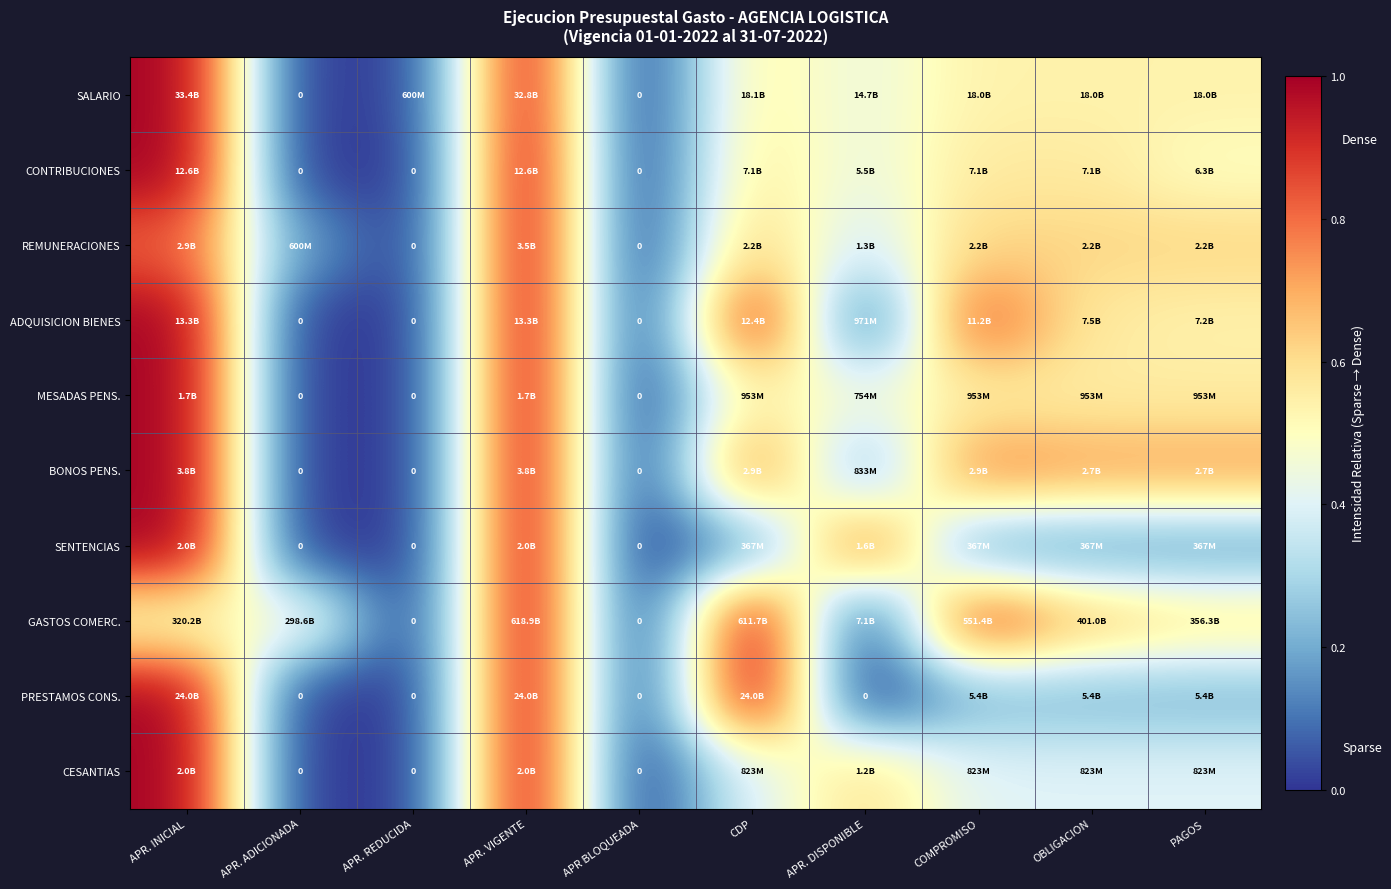

Which series changed the most between COMPROMISO and OBLIGACION?

ADQUISICION BIENES